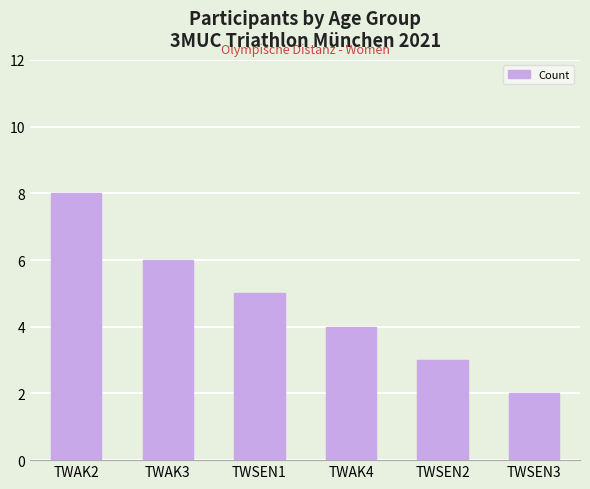

At which label is the value closest to 5?

TWSEN1